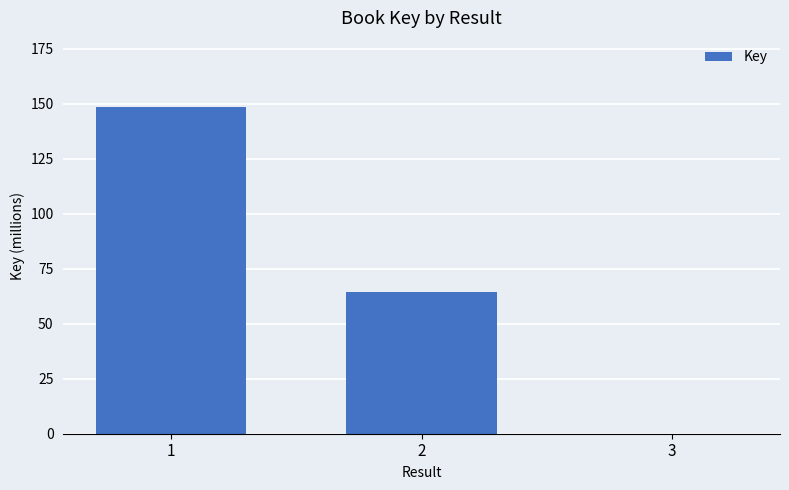

What is the value of the 2nd bar from the left?

64563133